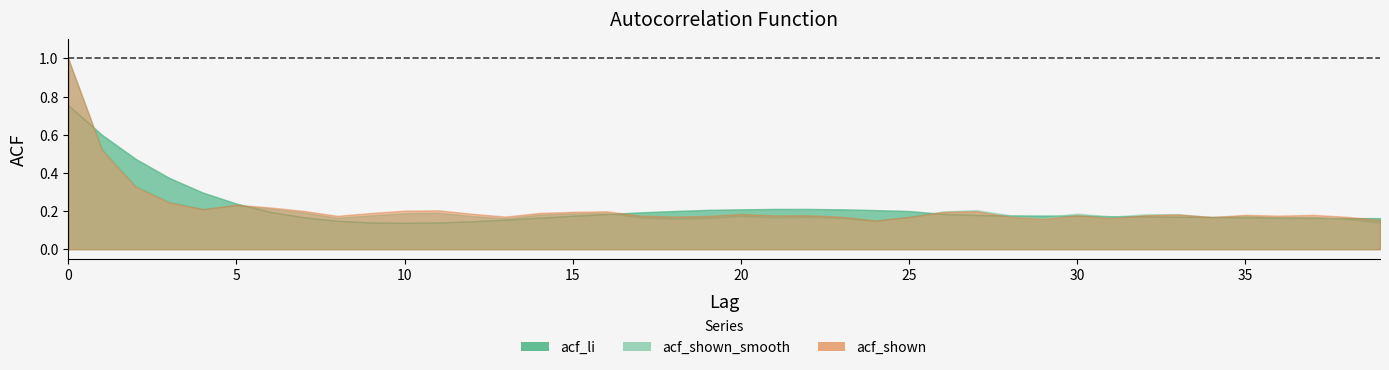

At 14, list the series in order from largest to smallest.

acf_shown, acf_li, acf_shown_smooth